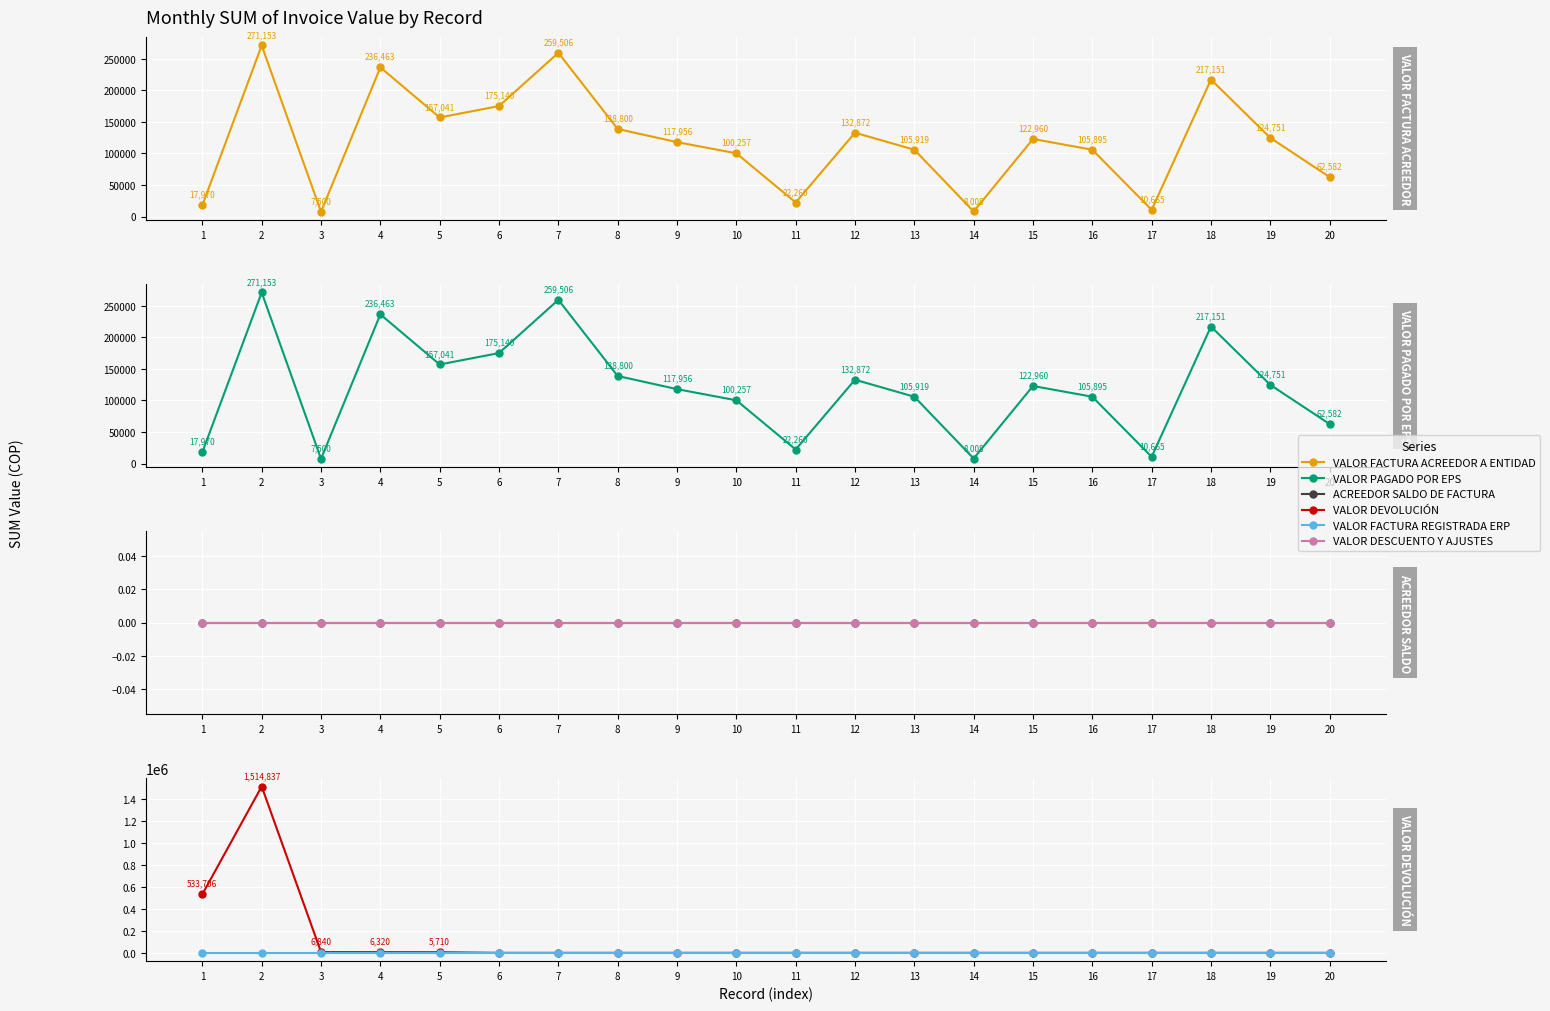

Rank the categories by VALOR FACTURA REGISTRADA ERP value from lowest to highest.

1, 2, 3, 4, 5, 6, 7, 8, 9, 10, 11, 12, 13, 14, 15, 16, 17, 18, 19, 20